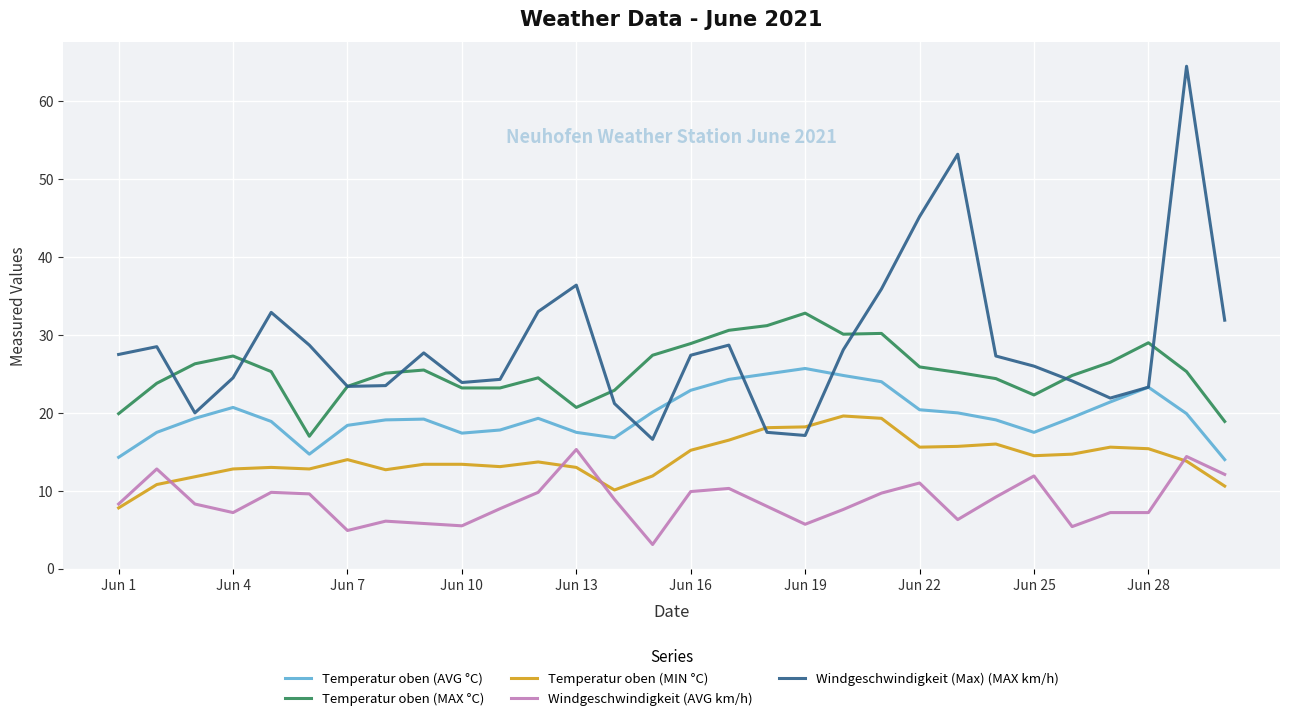

True or false: Windgeschwindigkeit (AVG km/h) and Temperatur oben (MAX °C) cross at least once.

False